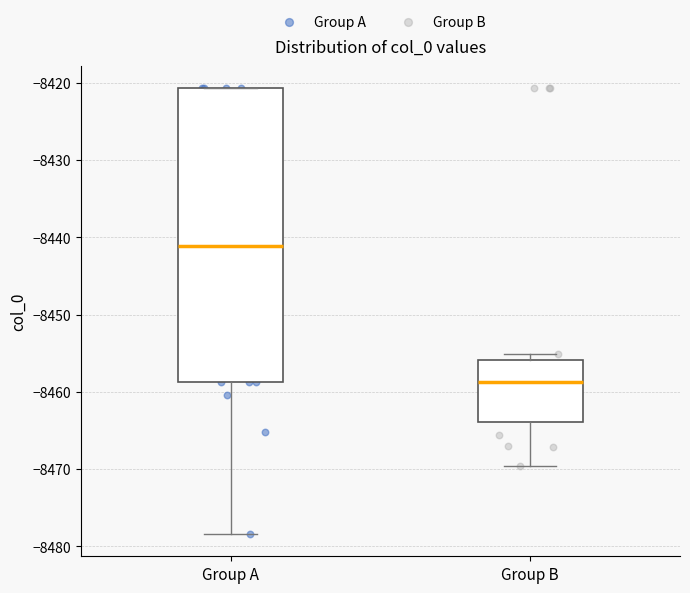

Reading left to right, read every box against the y-axis: the position of its median line, the range the box covers, and the ends of its whiskers. The values are not printed on the chart, so give them approximately, as read against the axis.

Group A: median -8441, box -8459 to -8421, whiskers -8478 to -8421
Group B: median -8459, box -8464 to -8456, whiskers -8470 to -8455